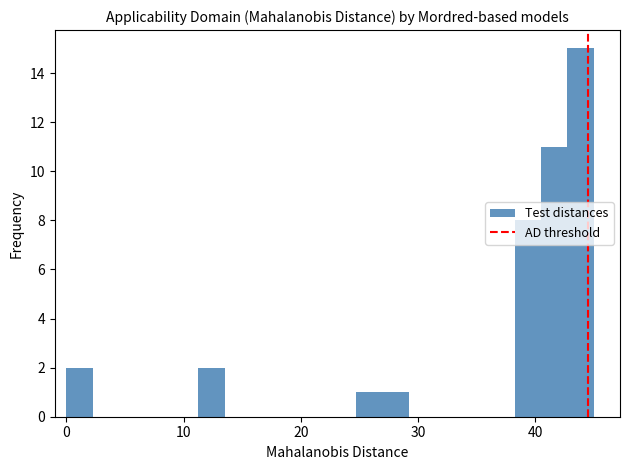

Around what value on the x-axis is the tallest bar? Give the approximate position of its centre, as read against the axis.

44